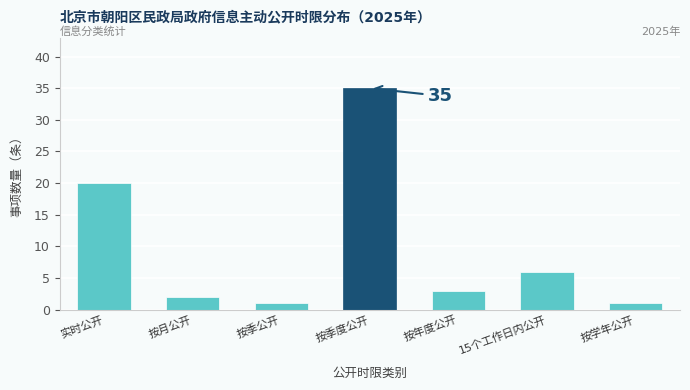

Reading left to right, list all the values displayed in this chart.

20	2	1	35	3	6	1